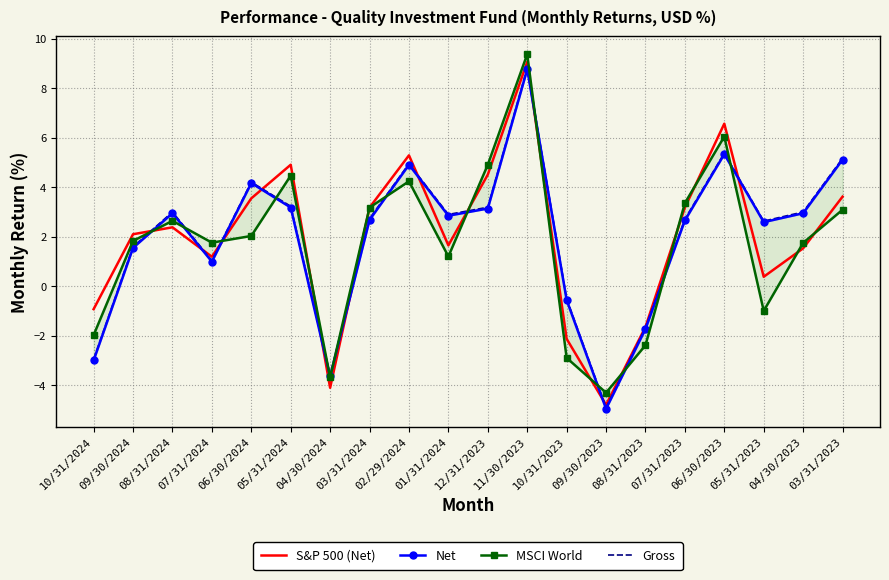

What is the smallest value displayed?

-5.0